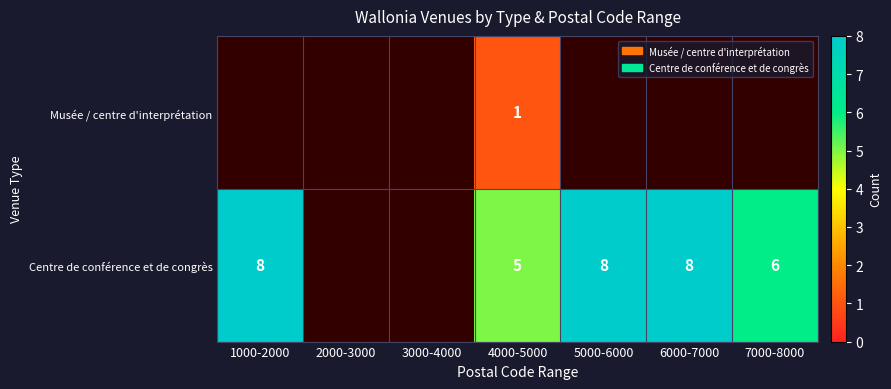

The value of Centre de conférence et de congrès at 4000-5000 is 1.1. True or false?

False